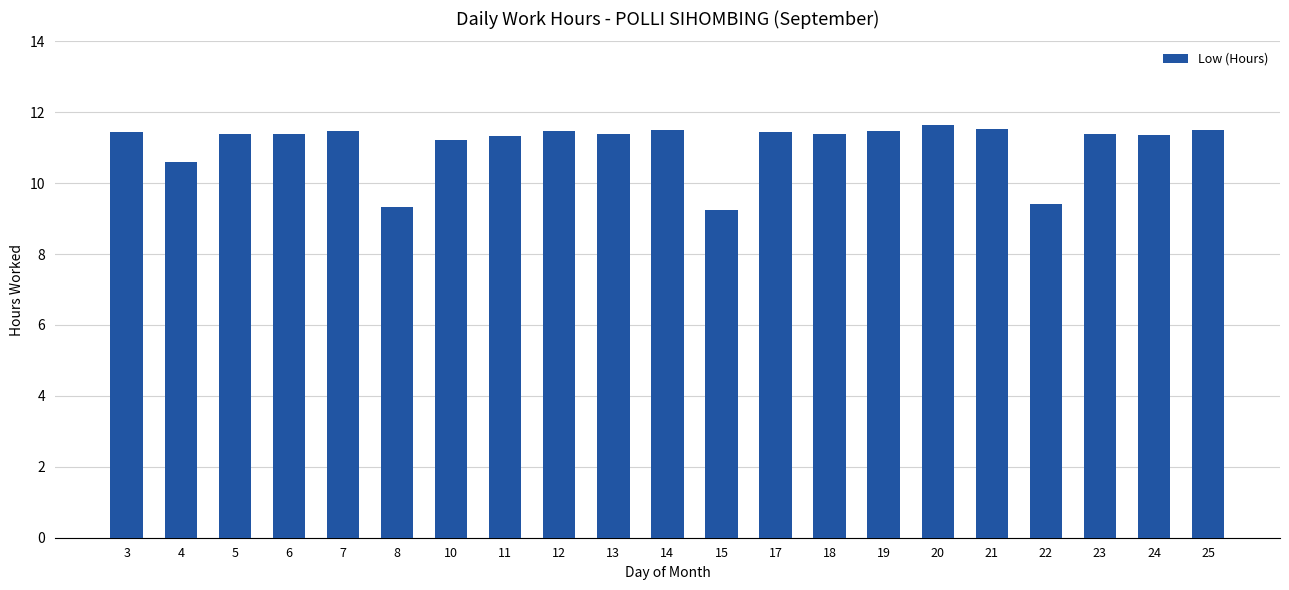

What is the maximum value shown in the chart?

11.6